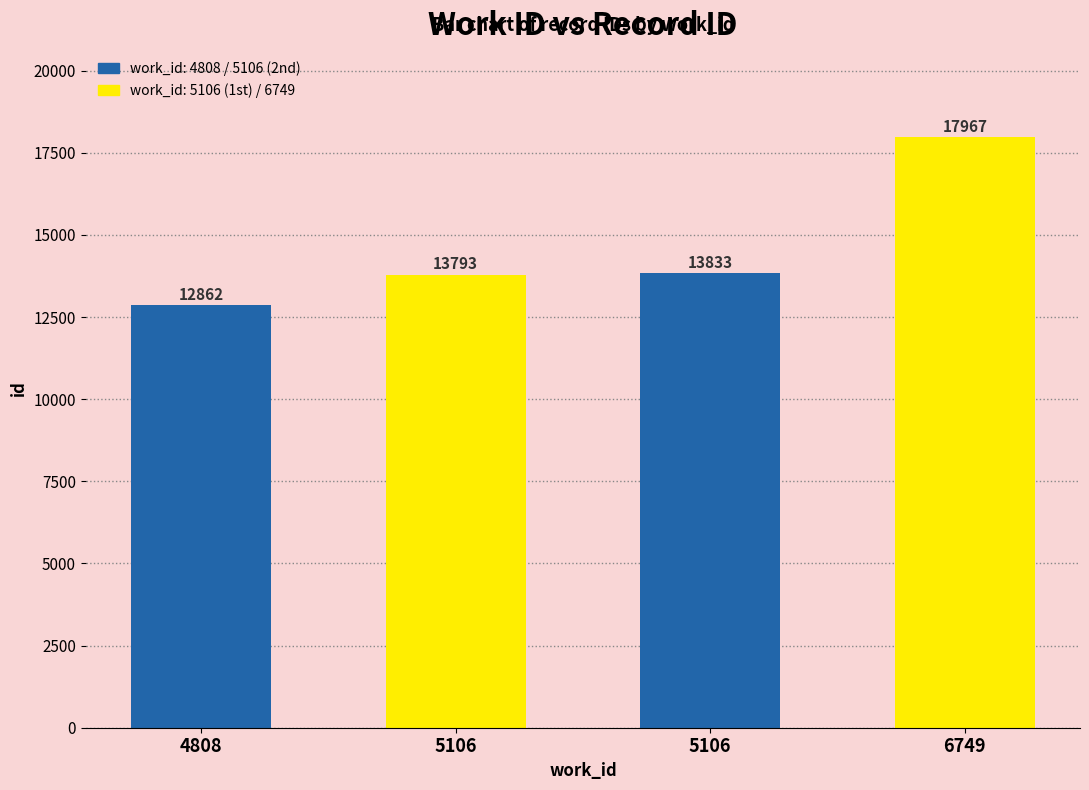

What is the change in value from 5106 to 6749?

+4174